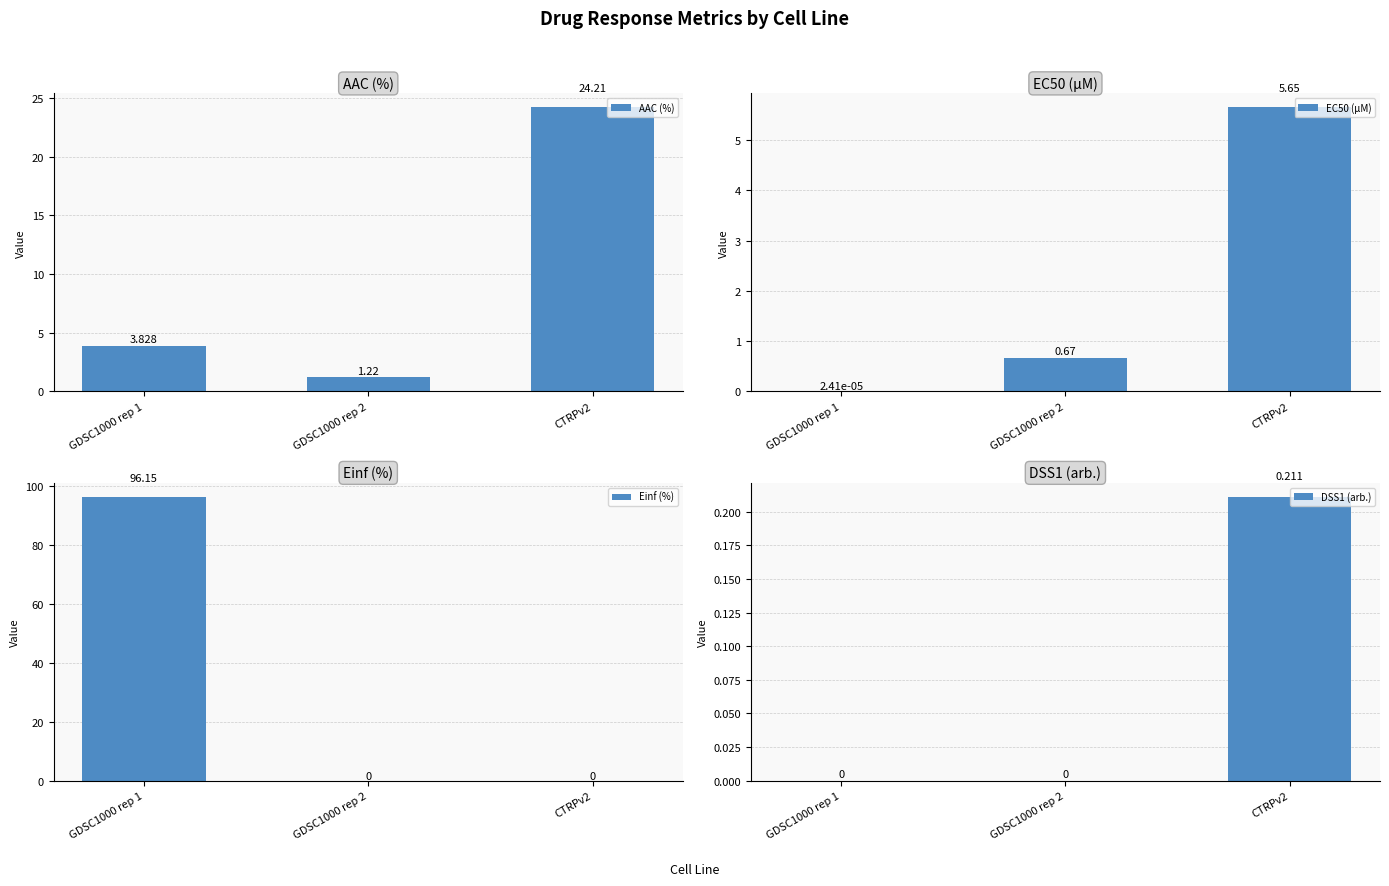

What are all the series names shown in the legend?

AAC (%), EC50 (µM), Einf (%), DSS1 (arb.)